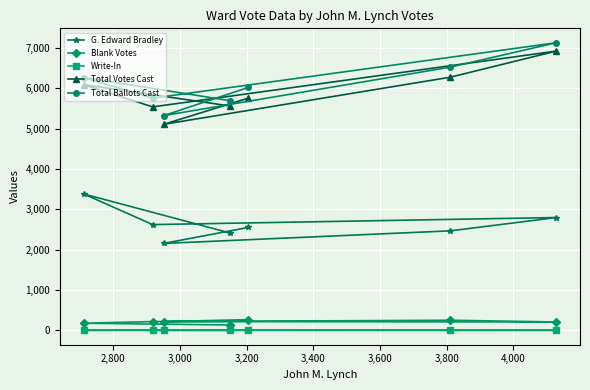

How many interior local peaks does the Blank Votes series have?

2